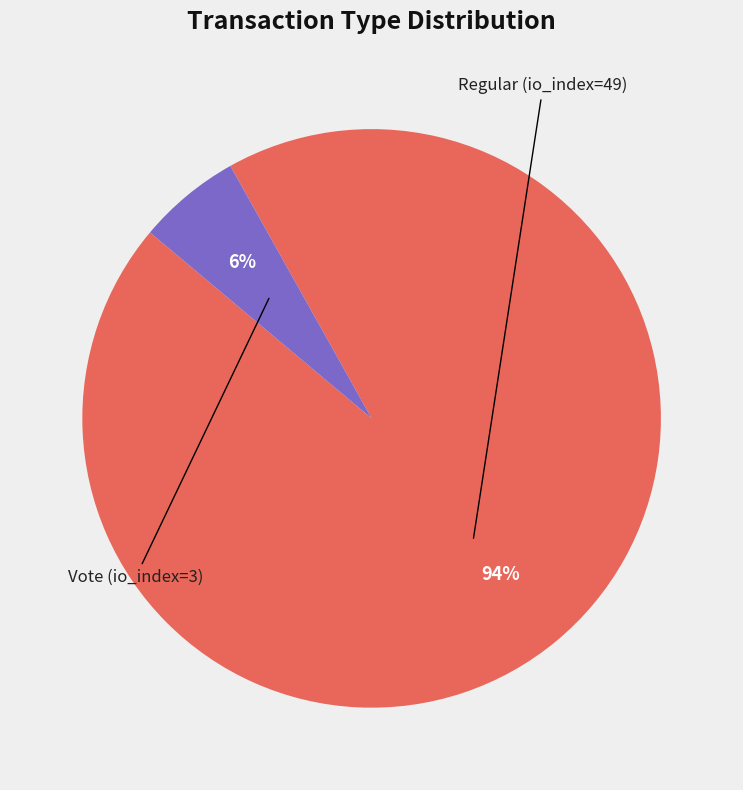

Which slice is the smallest?

Vote (io_index=3)